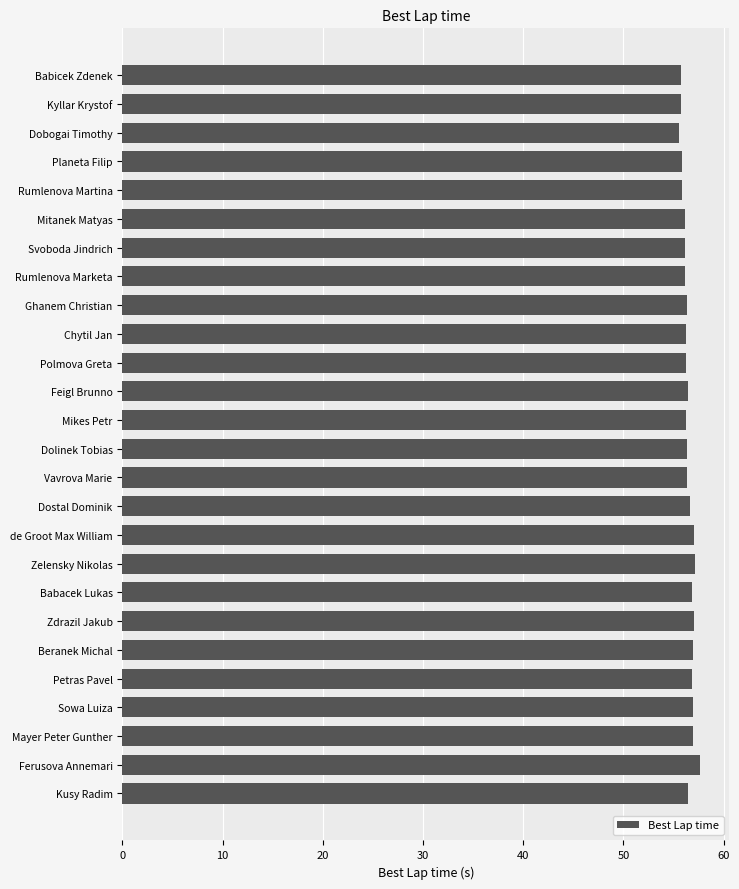

Is it true that the value at Babicek Zdenek is 55.7?

True